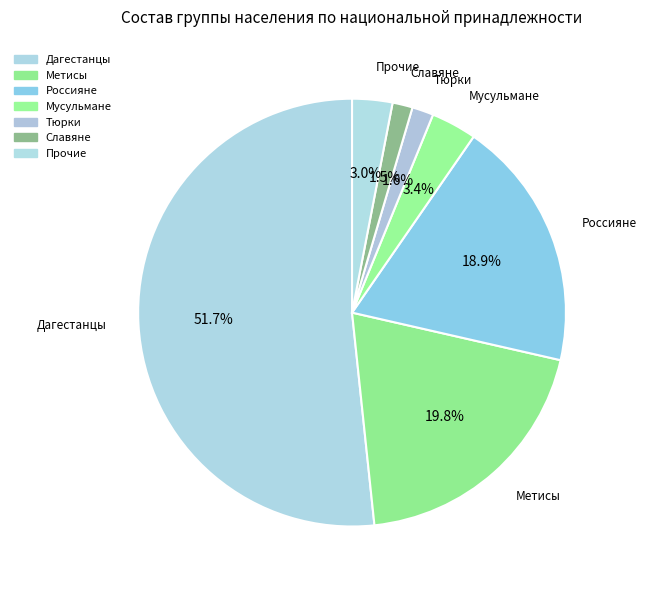

Rank the categories by value from highest to lowest.

Дагестанцы, Метисы, Россияне, Мусульмане, Прочие, Тюрки, Славяне